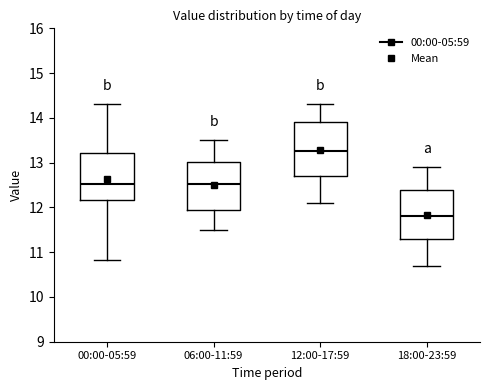

Which box is the tallest, from its lower edge to its upper edge?

12:00-17:59